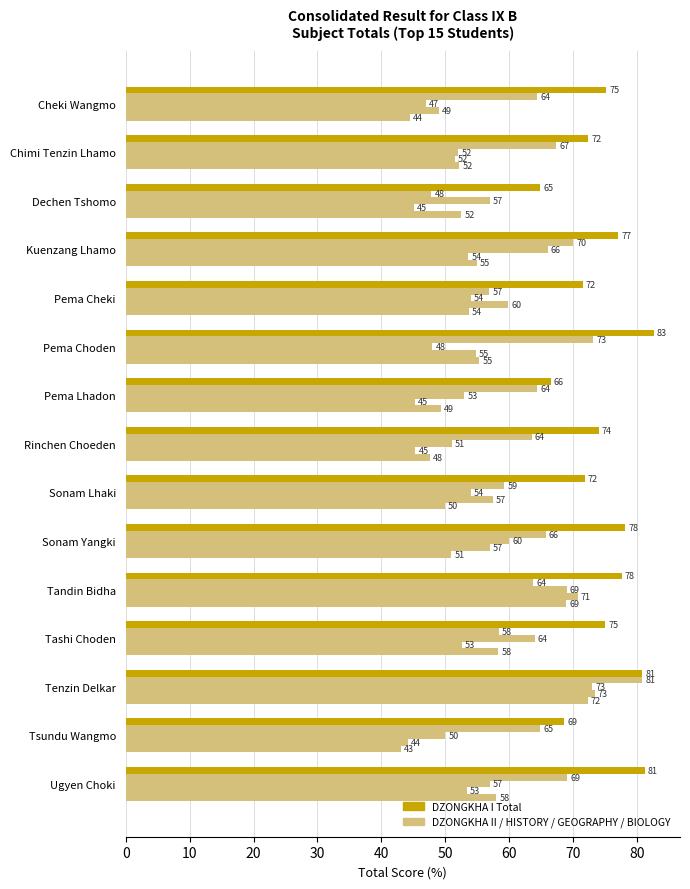

What is the value of the GEOGRAPHY Total bar at the 6th from the left?

54.8